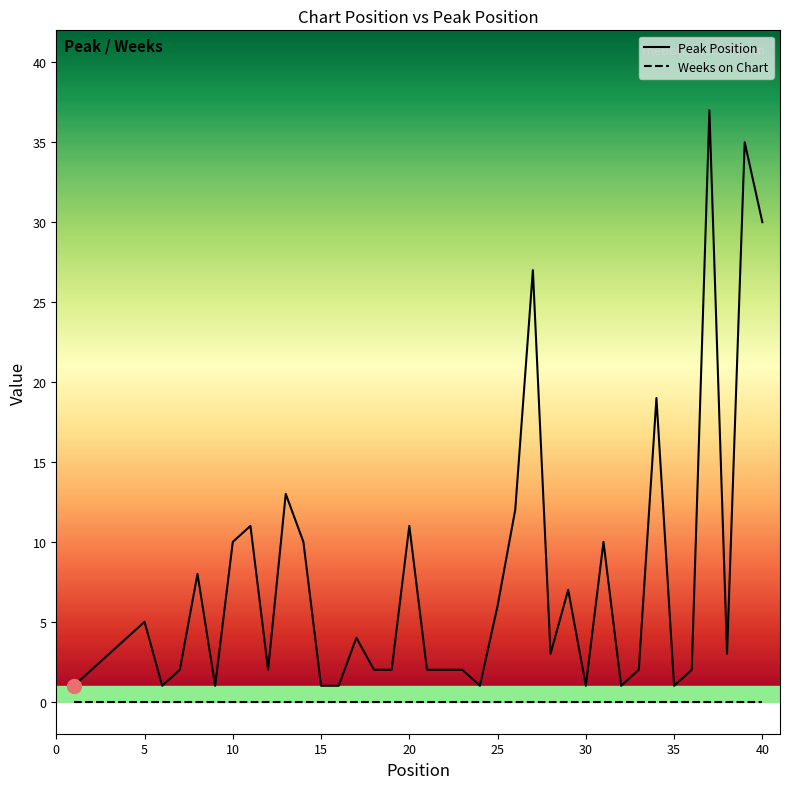

List the series in order of their overall mean, lowest first.

Weeks on Chart, Peak Position